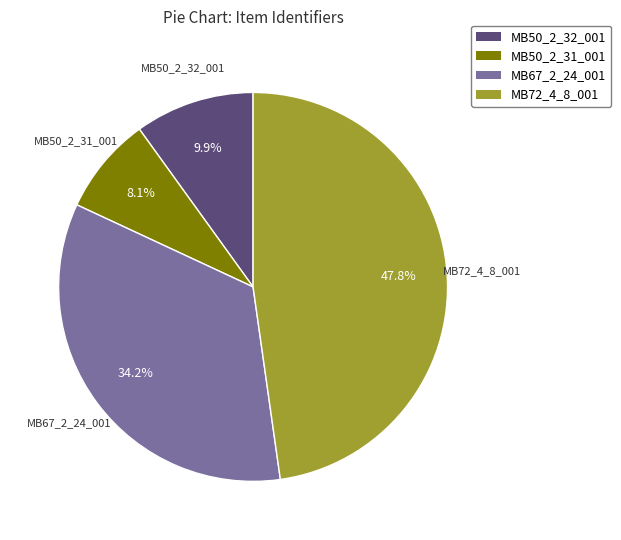

Is there a majority slice in this chart?

No